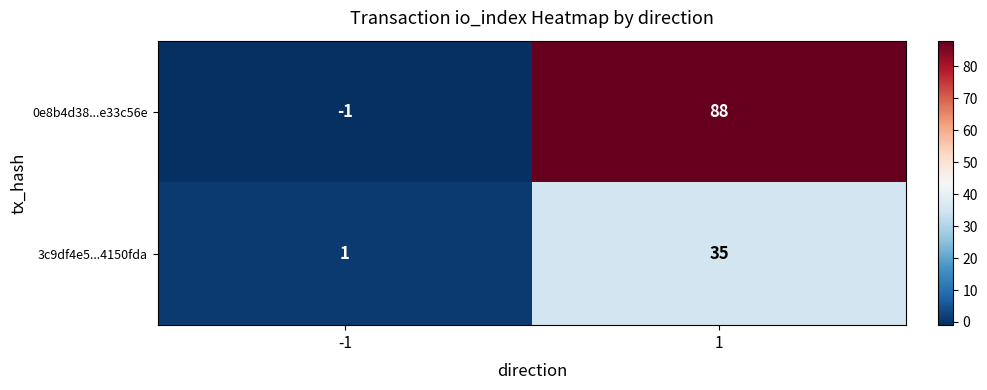

What is the spread (max minus min) of values at -1?

2